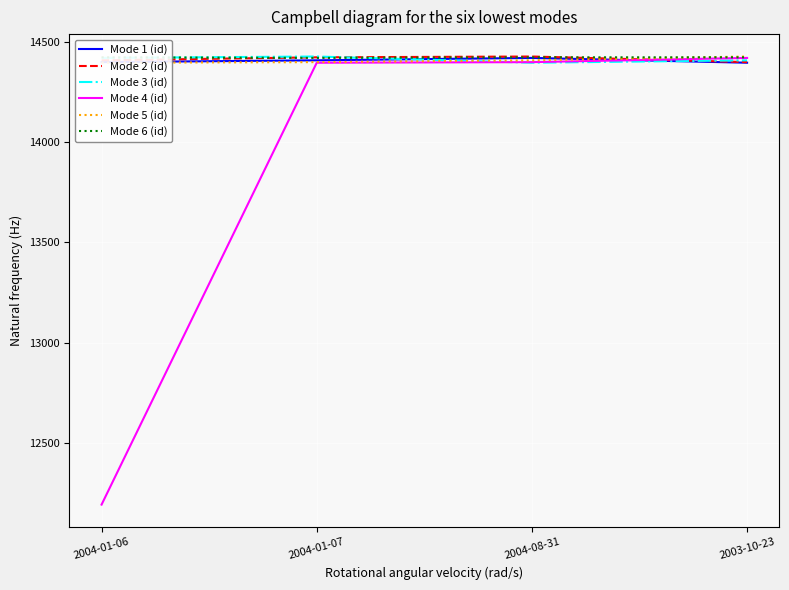

Which series changed the most between 2004-01-06 and 2004-08-31?

Mode 4 (id)